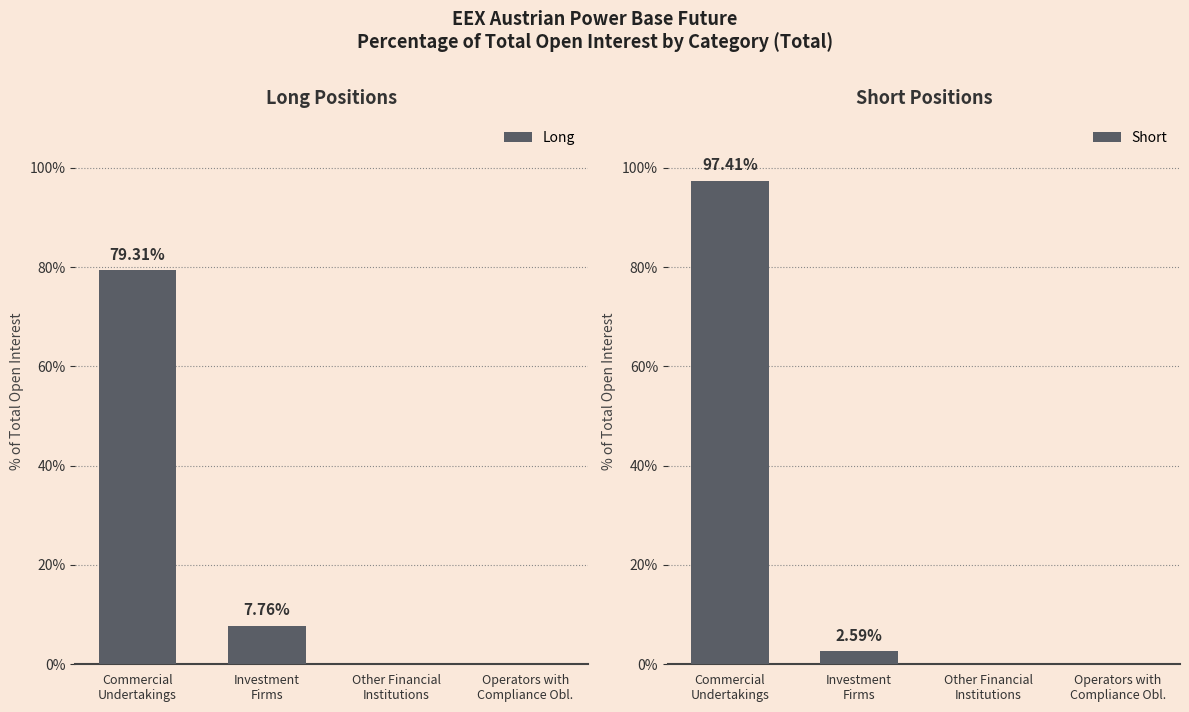

How many data points in Short are less than 2?

2